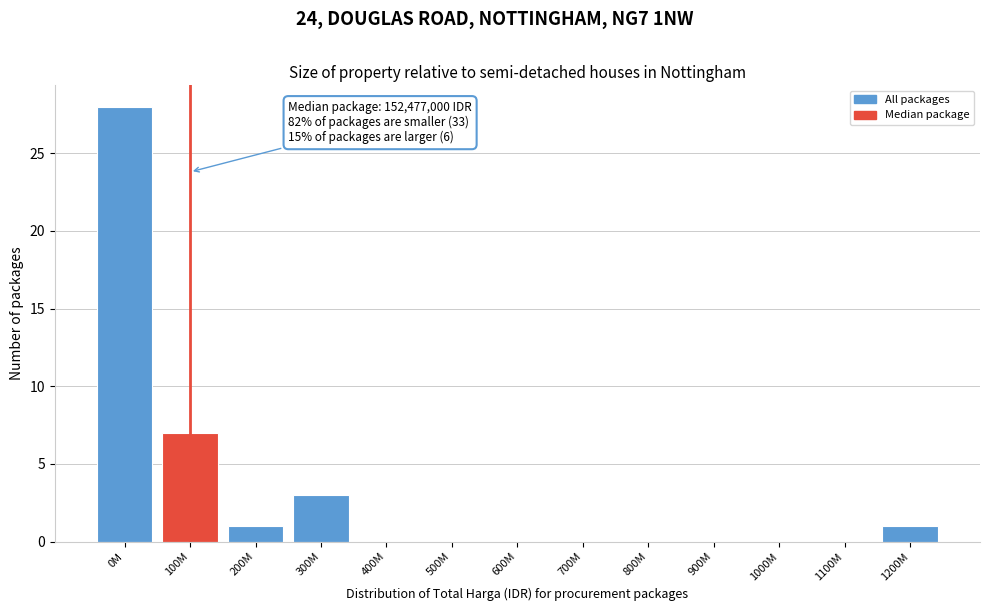

Reading left to right, what are all the values shown in this chart?

0M=28	100M=7	200M=1	300M=3	400M=0	500M=0	600M=0	700M=0	800M=0	900M=0	1000M=0	1100M=0	1200M=1